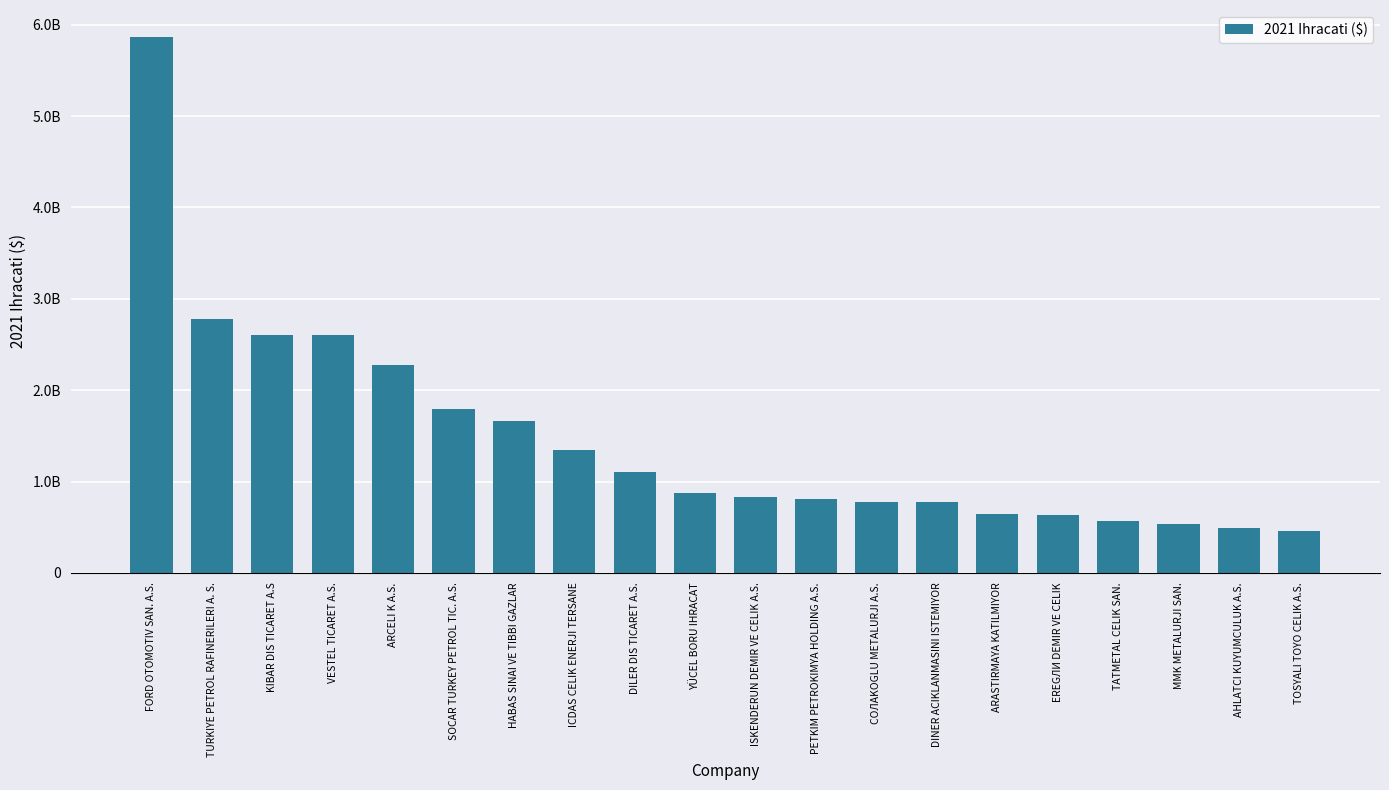

Reading left to right, what are all the values shown in this chart?

5868236986.4	2778598644.6	2605762593.5	2600401156.4	2276184841.4	1793928531.8	1663435885.1	1348377192.9	1099202388.8	869615736.6	831416780.1	807125139.1	773895799.6	772487618.2	638929817.8	631449662.6	564430140.7	538152294.5	488934425.3	457658048.2